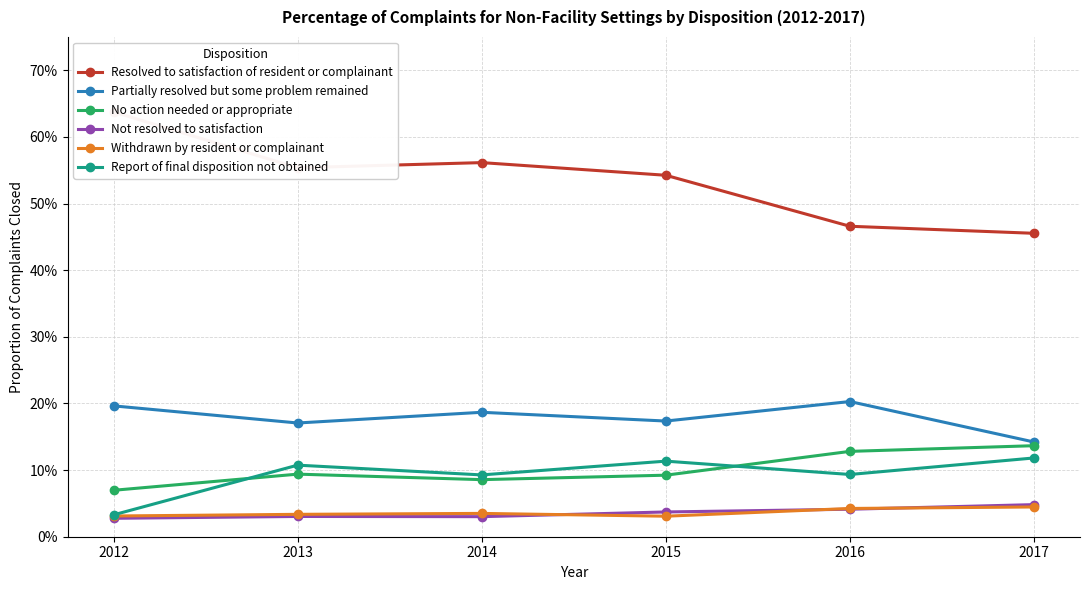

Reading left to right, list all the values displayed in this chart.

Resolved to satisfaction of resident or complainant: 0.6	0.6	0.6	0.5	0.5	0.5
Partially resolved but some problem remained: 0.2	0.2	0.2	0.2	0.2	0.1
No action needed or appropriate: 0.1	0.1	0.1	0.1	0.1	0.1
Not resolved to satisfaction: 0.0	0.0	0.0	0.0	0.0	0.0
Withdrawn by resident or complainant: 0.0	0.0	0.0	0.0	0.0	0.0
Report of final disposition not obtained: 0.0	0.1	0.1	0.1	0.1	0.1